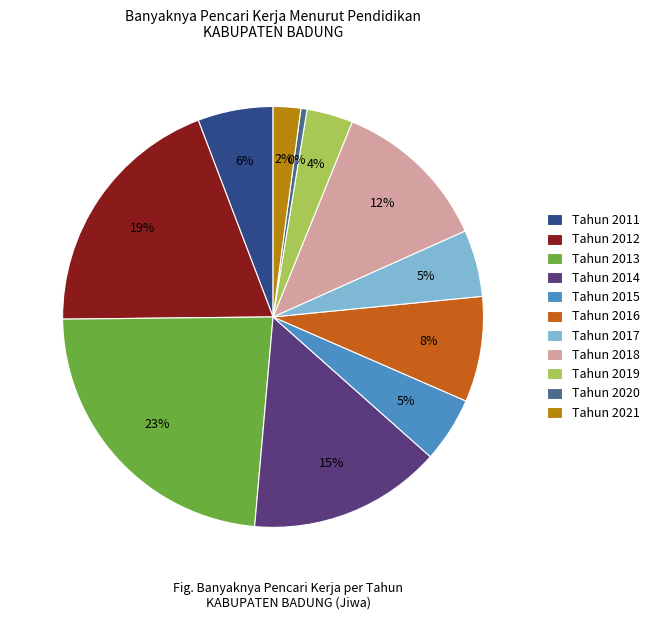

Is Tahun 2016 the majority of the pie?

No